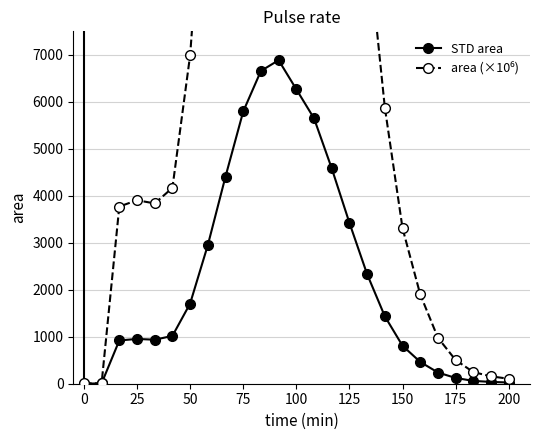

Count the number of categories in the chart.

25